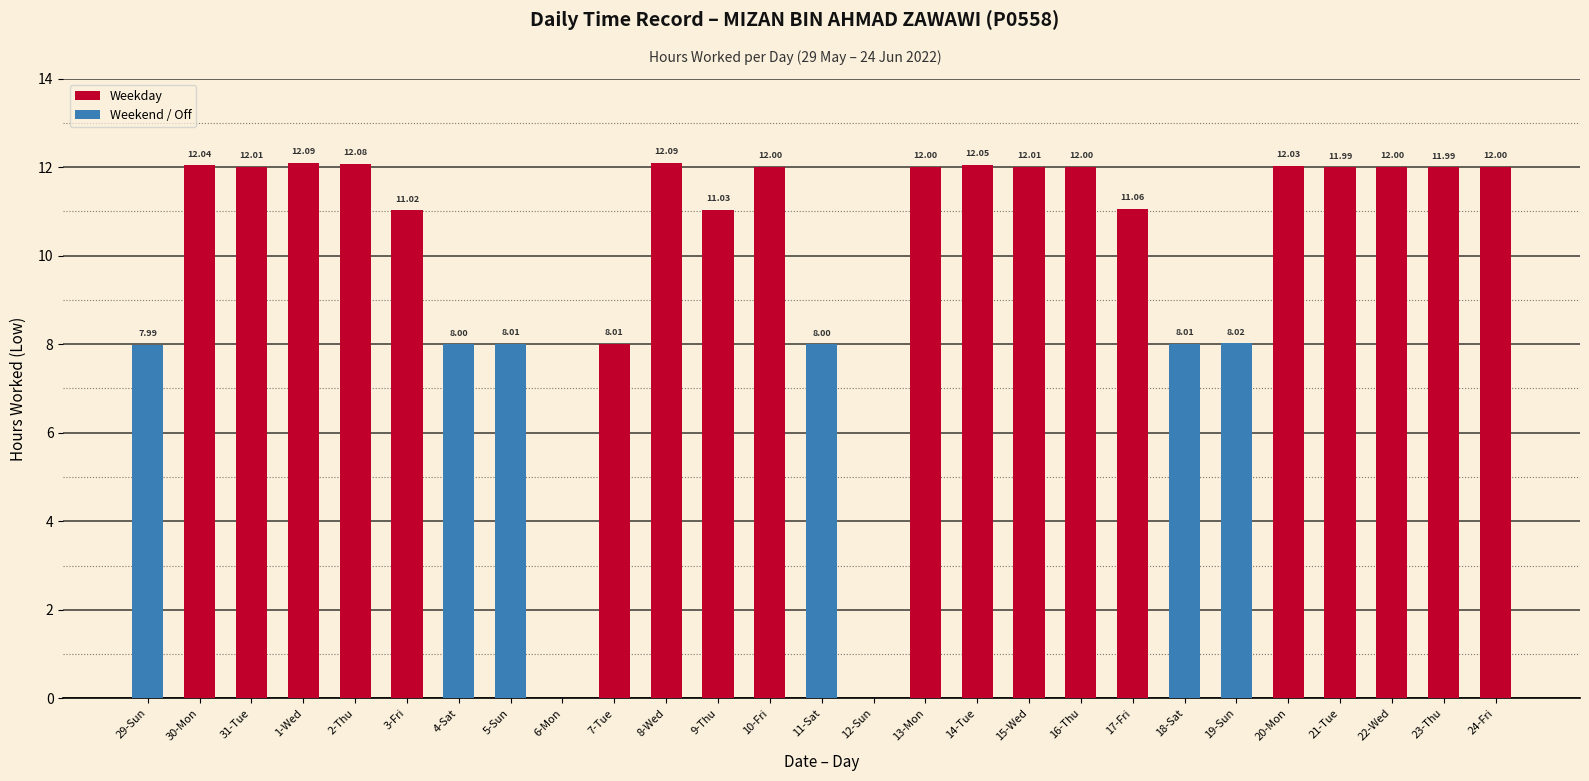

How many values exceed 11?

18